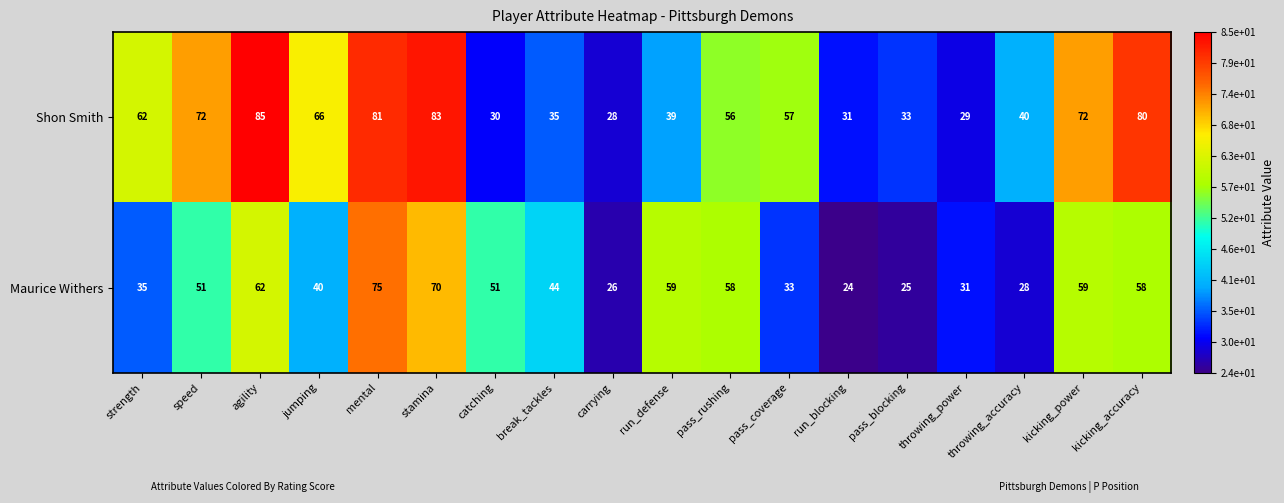

What is the spread (max minus min) of values at pass_coverage?

24